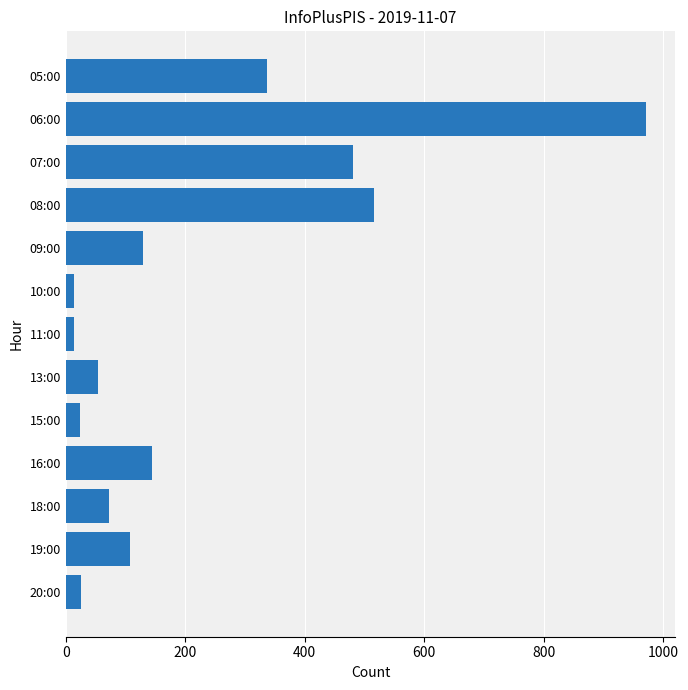

How many distinct data groups are displayed?

1